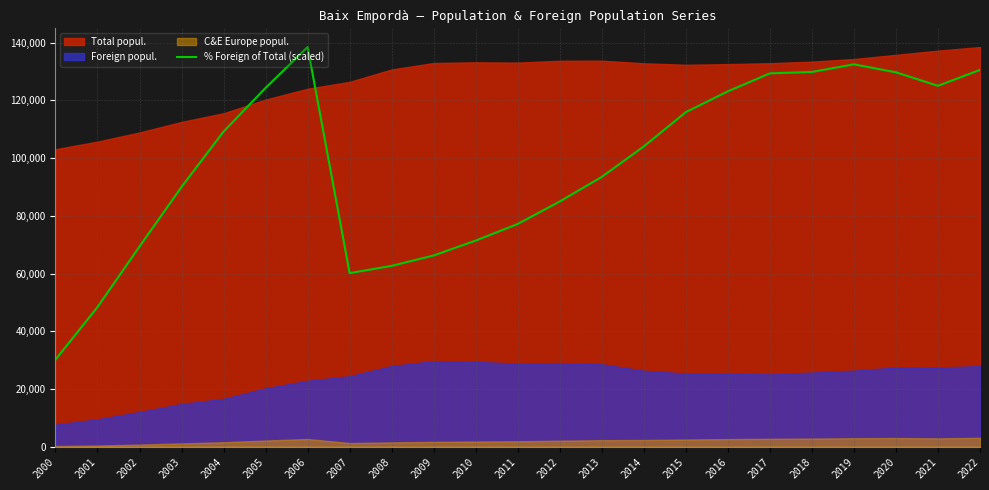

What is the maximum value for % Foreign of Total (scaled)?

138517.0